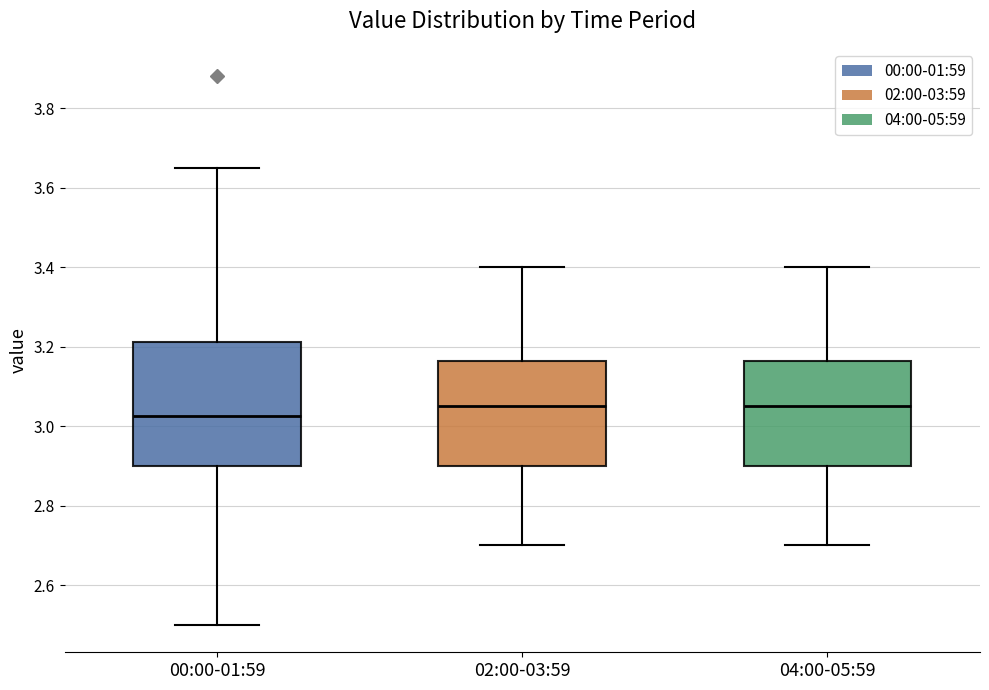

Where is the lower edge of the box for 04:00-05:59 on the y-axis? The values are not printed on the chart, so give them approximately, as read against the axis.

2.90